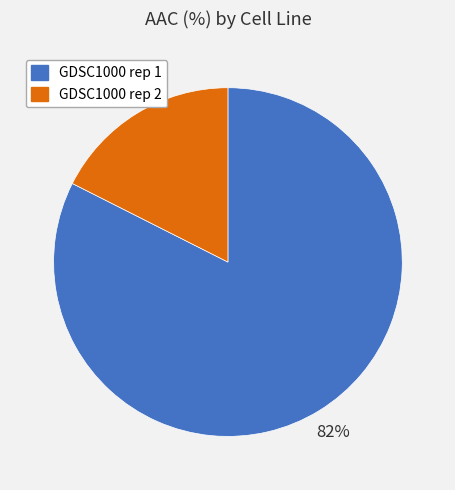

Does GDSC1000 rep 1 represent more than half of the total?

Yes